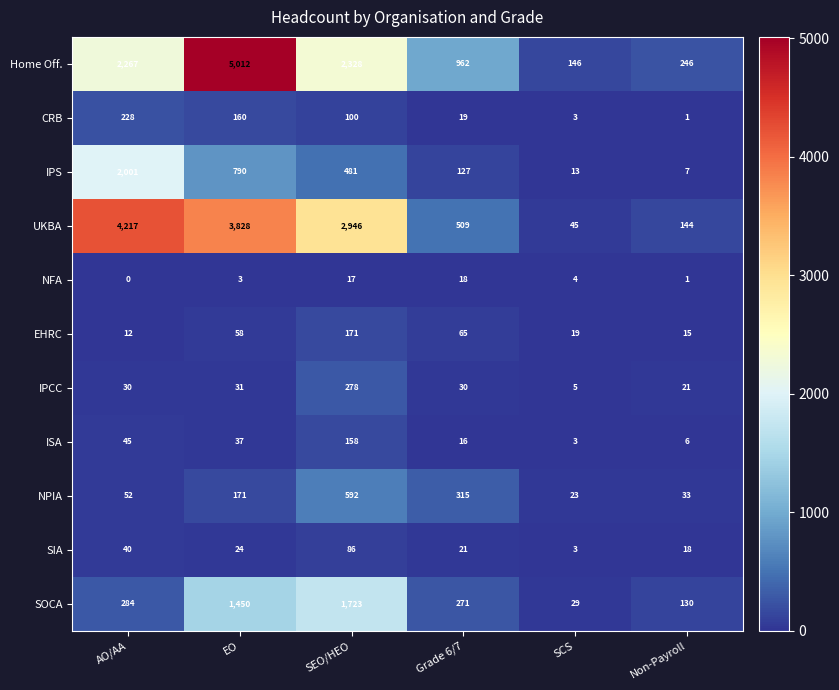

What is the average value of the SIA series?

32